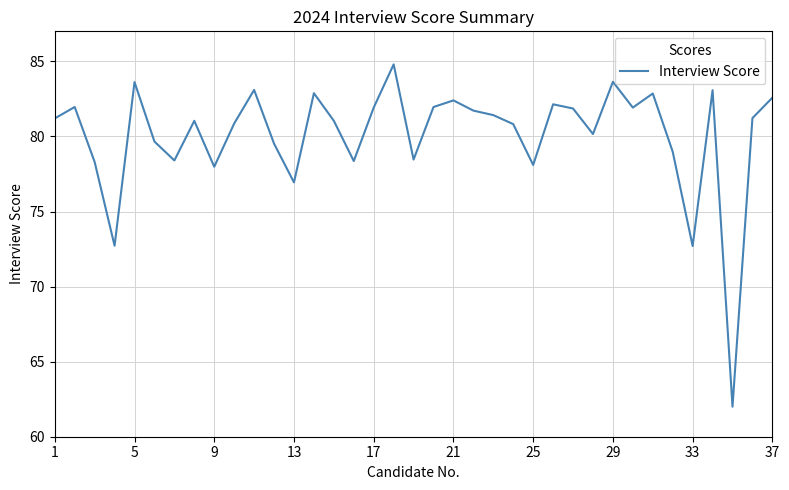

What is the difference between the maximum and minimum values?

22.8